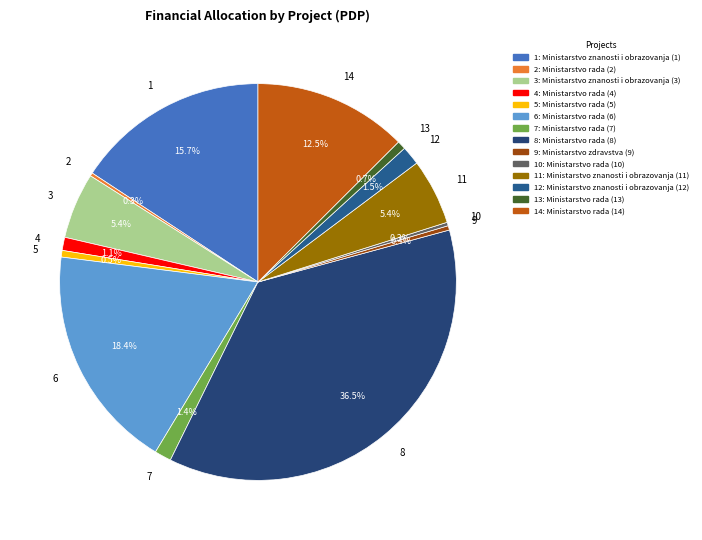

Which category has the biggest portion of the pie?

8